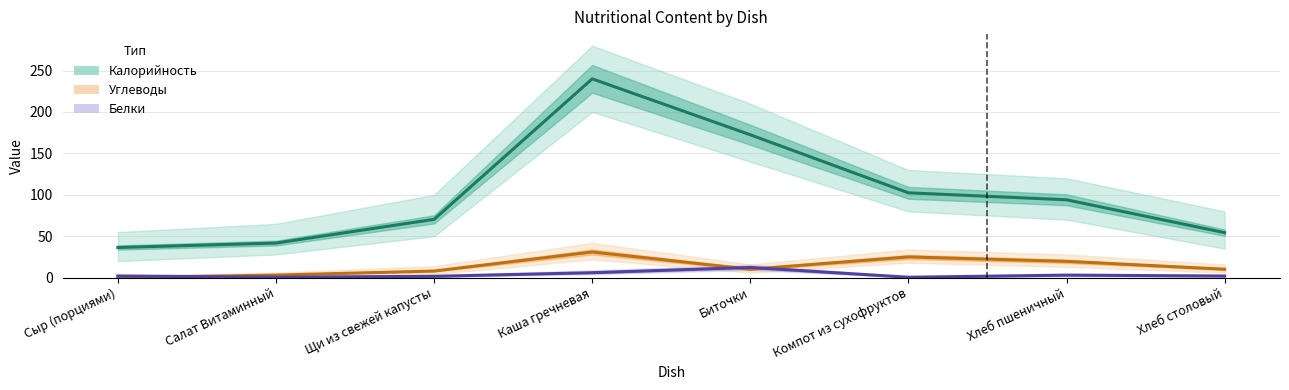

At which label is Углеводы closest to 15?

Хлеб пшеничный